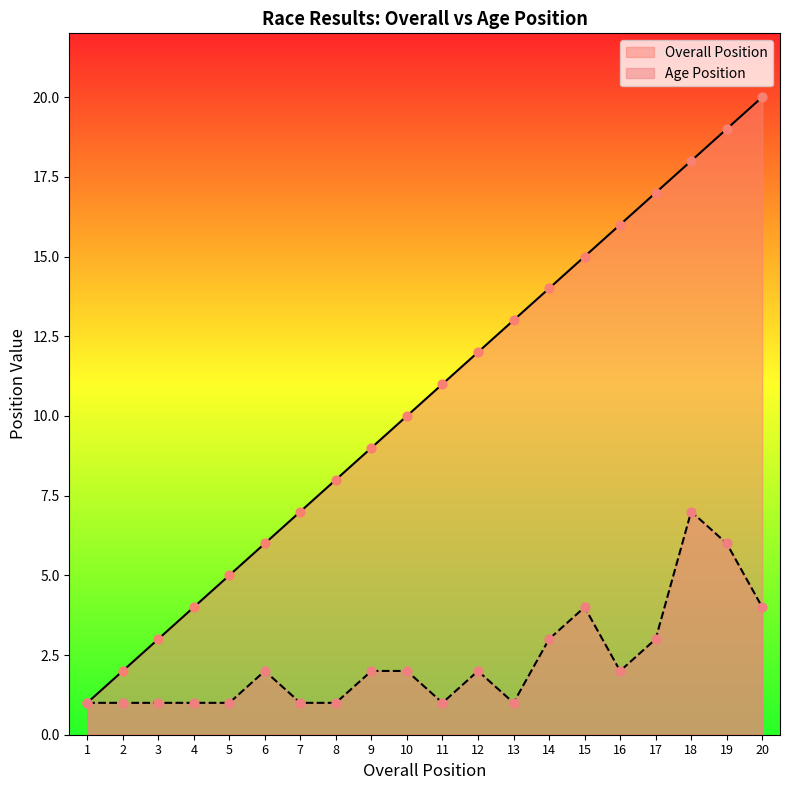

At which category is the sum across all series the highest?

18